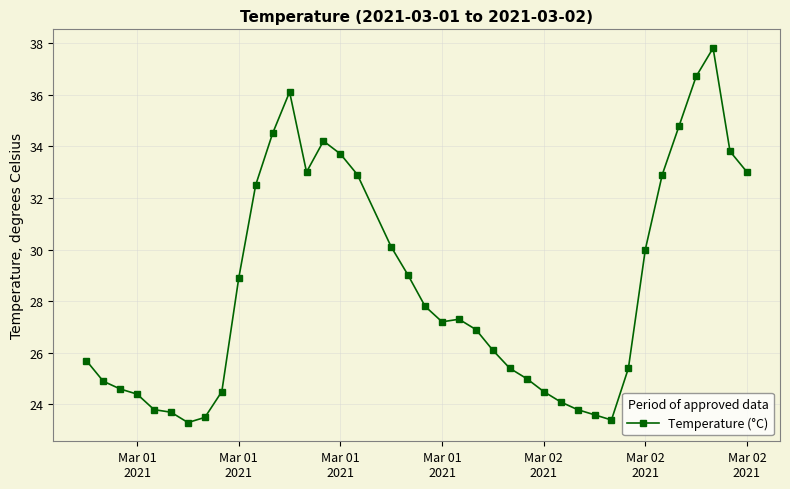

What is the value of the 18th point from the left?

30.1